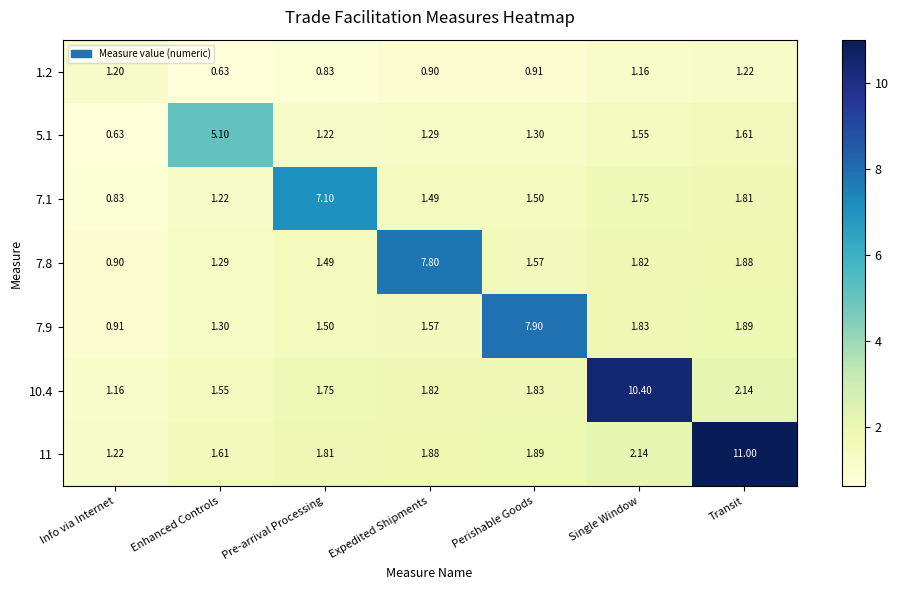

At which label does 7.9 reach its minimum?

Info via Internet